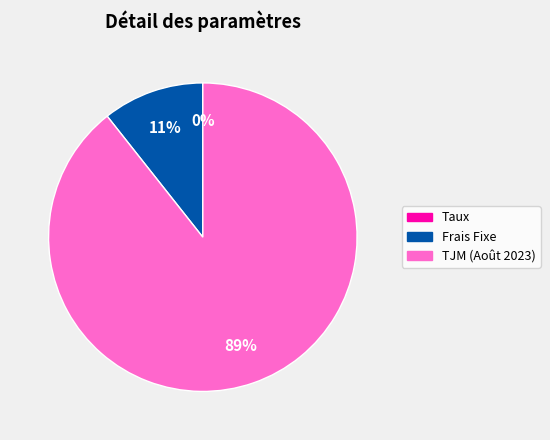

Which category has the biggest portion of the pie?

TJM (Août 2023)